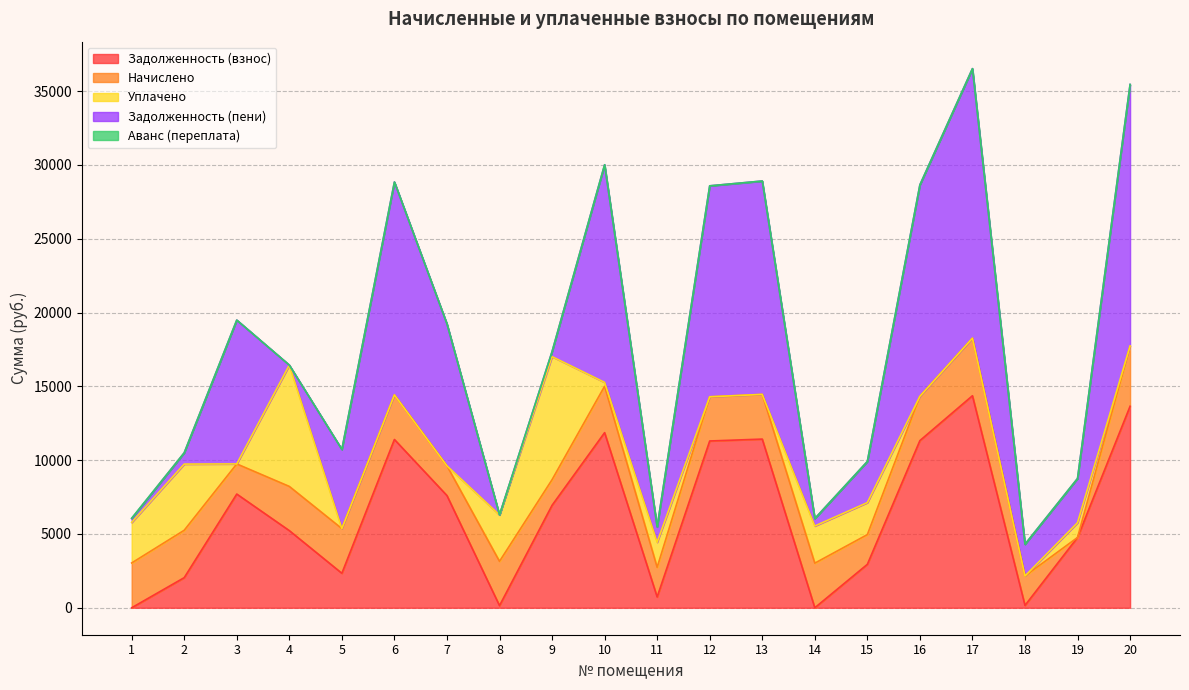

Which series has the largest range (max minus min)?

zadolzhennost_peni